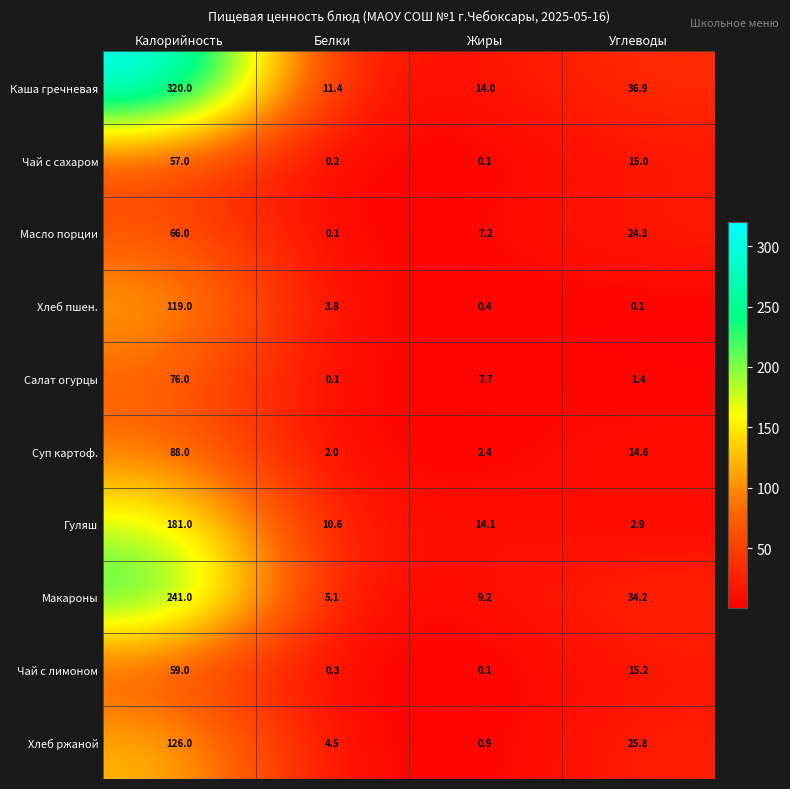

Which series has the largest range (max minus min)?

Каша гречневая